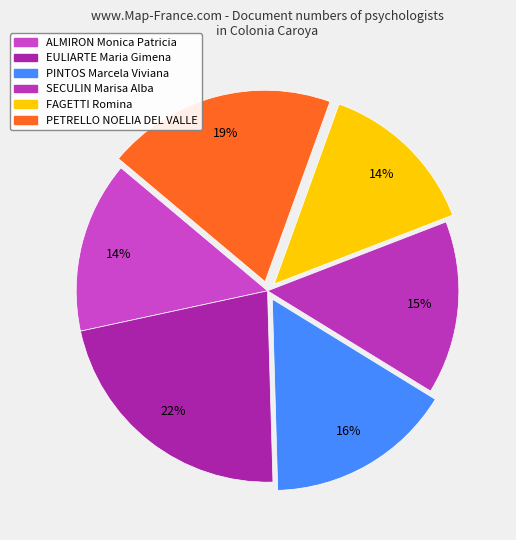

How many segments does this pie chart have?

6